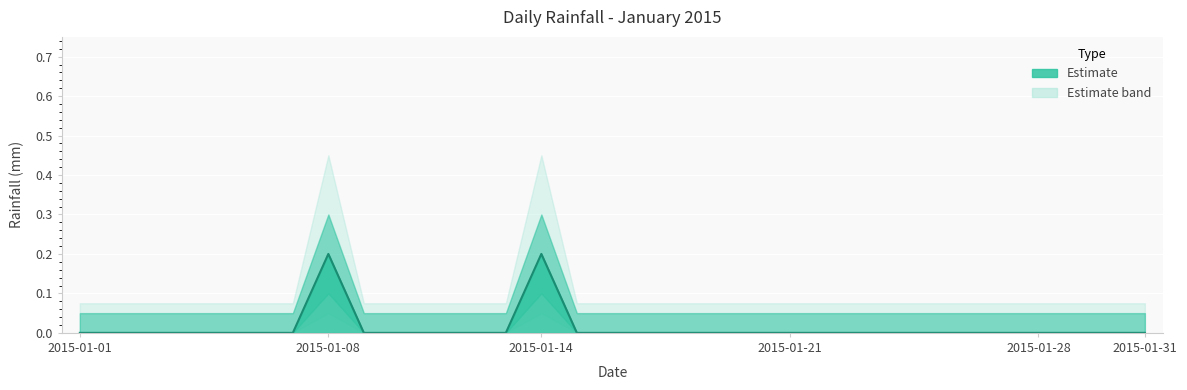

How many lines are shown in the chart?

1